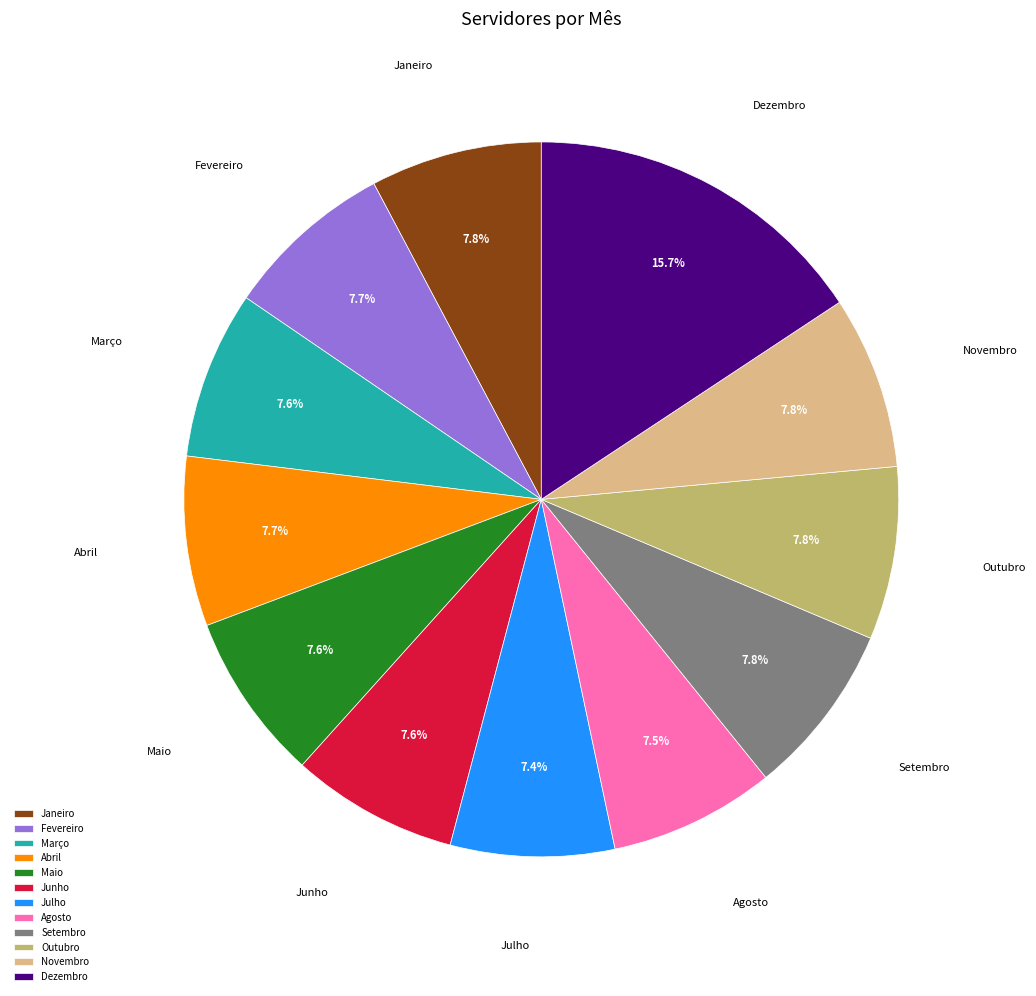

To the nearest percent, what is the combined percentage of Maio and Fevereiro?

15%